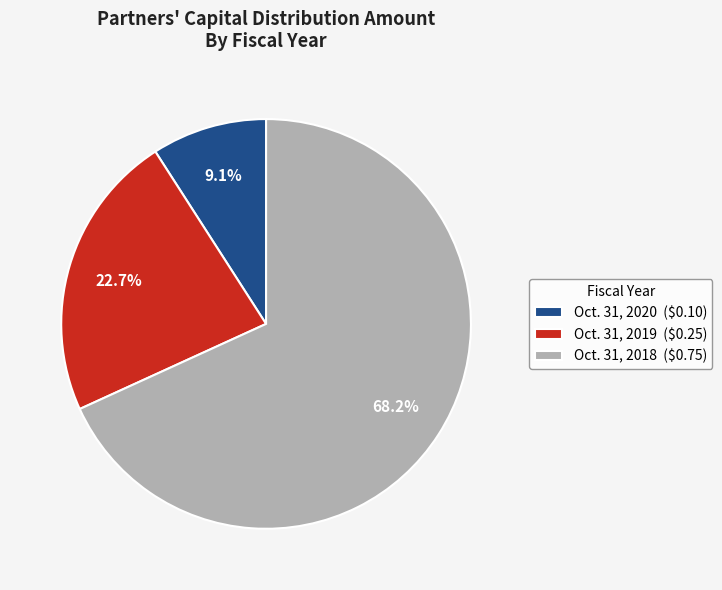

Rank the categories by value from highest to lowest.

Oct. 31, 2018, Oct. 31, 2019, Oct. 31, 2020